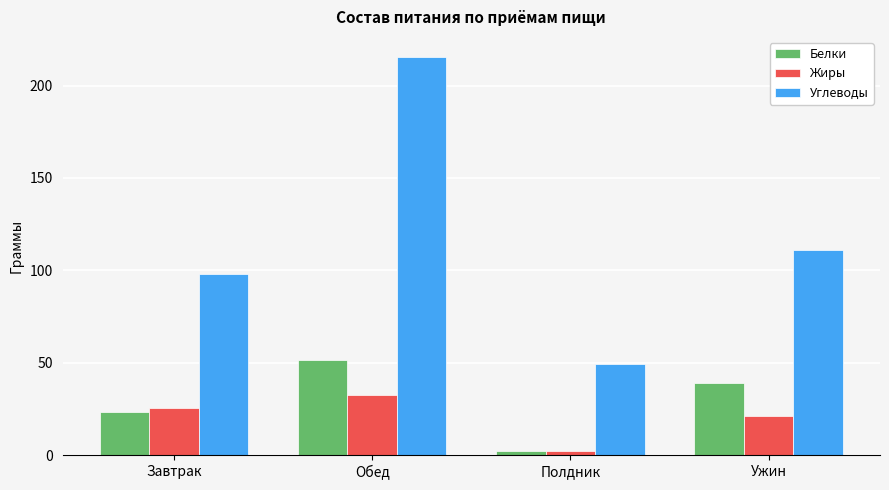

What is the sum of the Углеводы values at Обед and Полдник?

264.6